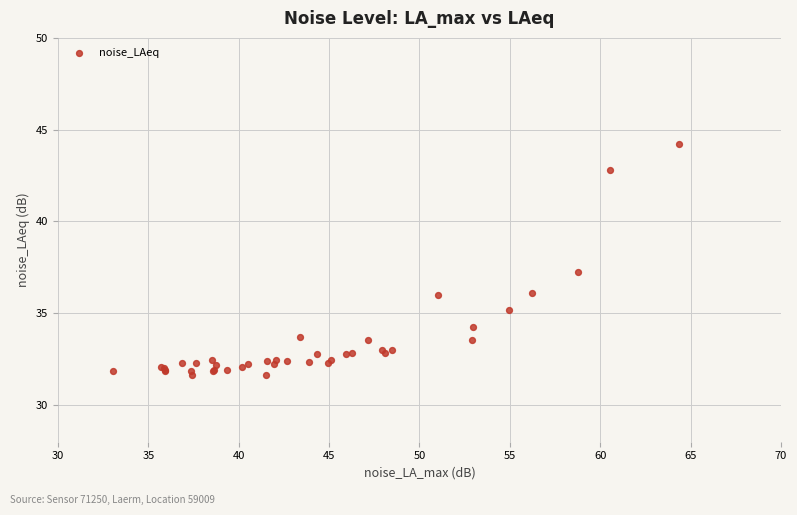

What Y value in the scatter plot is closest to 37?

37.2